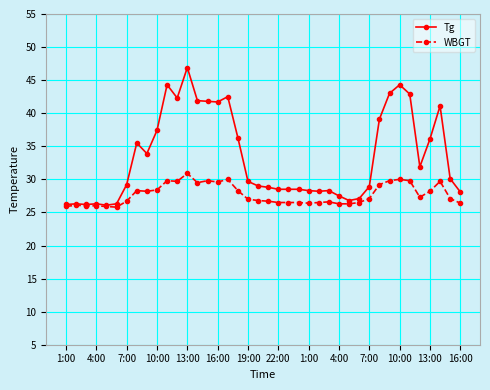

What is the value of the WBGT point at the 19th from the left?

27.0